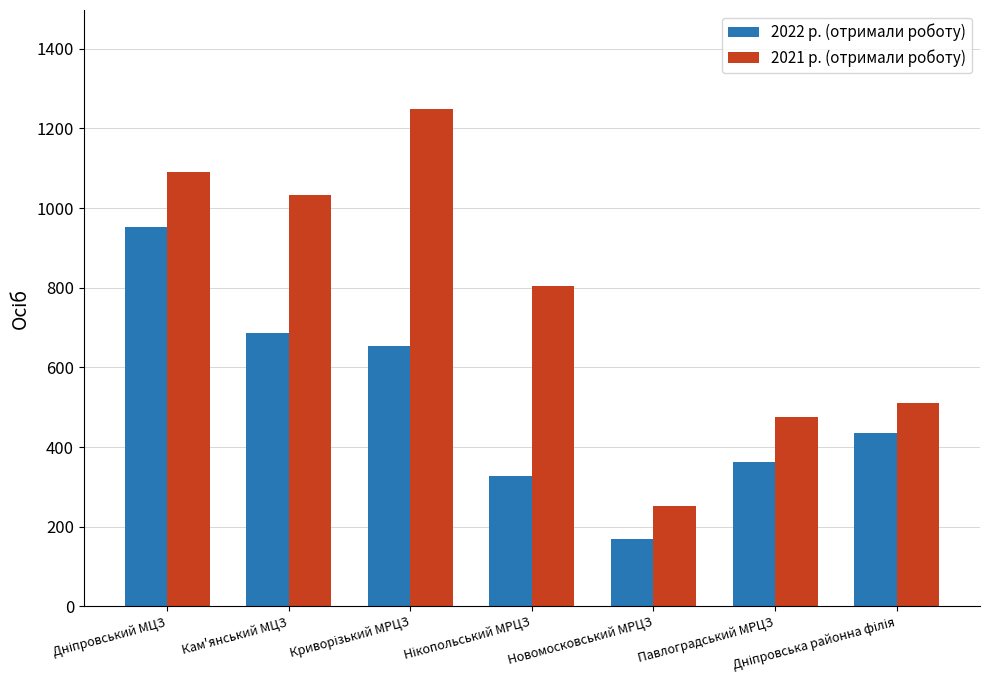

True or false: 2022 р. (отримали роботу) has a value of 599 at Павлоградський МРЦЗ.

False